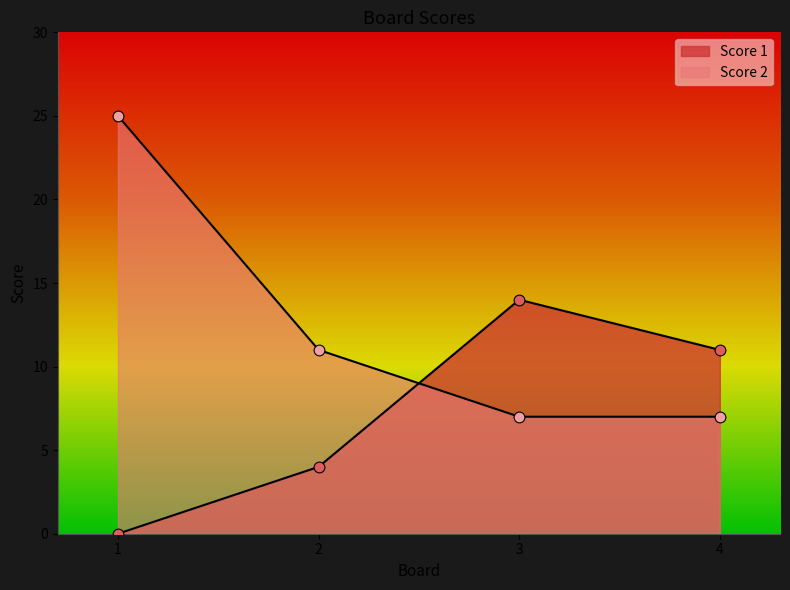

What are all the series names shown in the legend?

Score 1, Score 2